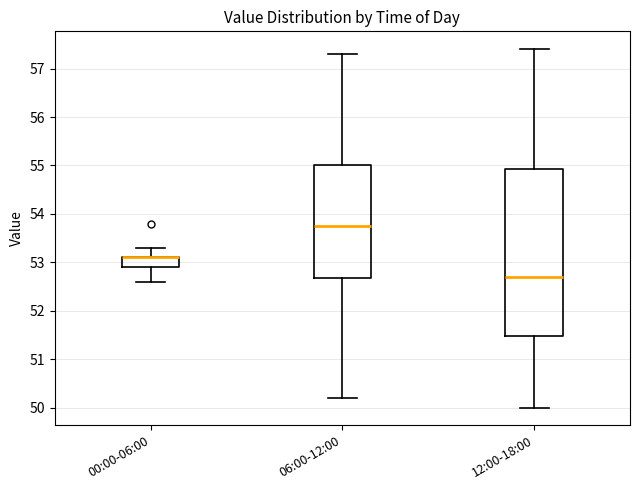

Reading left to right, transcribe this box plot: for each box, give where its median line is, the range the box spans, and where its two whiskers end, as read against the y-axis. The values are not printed on the chart, so give them approximately, as read against the axis.

00:00-06:00: median 53.1 (drawn on the box's upper edge), box 52.9 to 53.1, whiskers 52.6 to 53.3
06:00-12:00: median 53.8, box 52.7 to 55.0, whiskers 50.2 to 57.3
12:00-18:00: median 52.7, box 51.5 to 54.9, whiskers 50.0 to 57.4